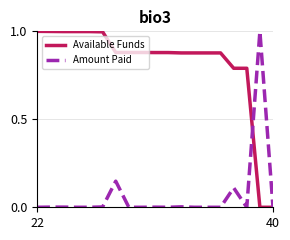

Which series has the largest total across all categories?

Available Funds